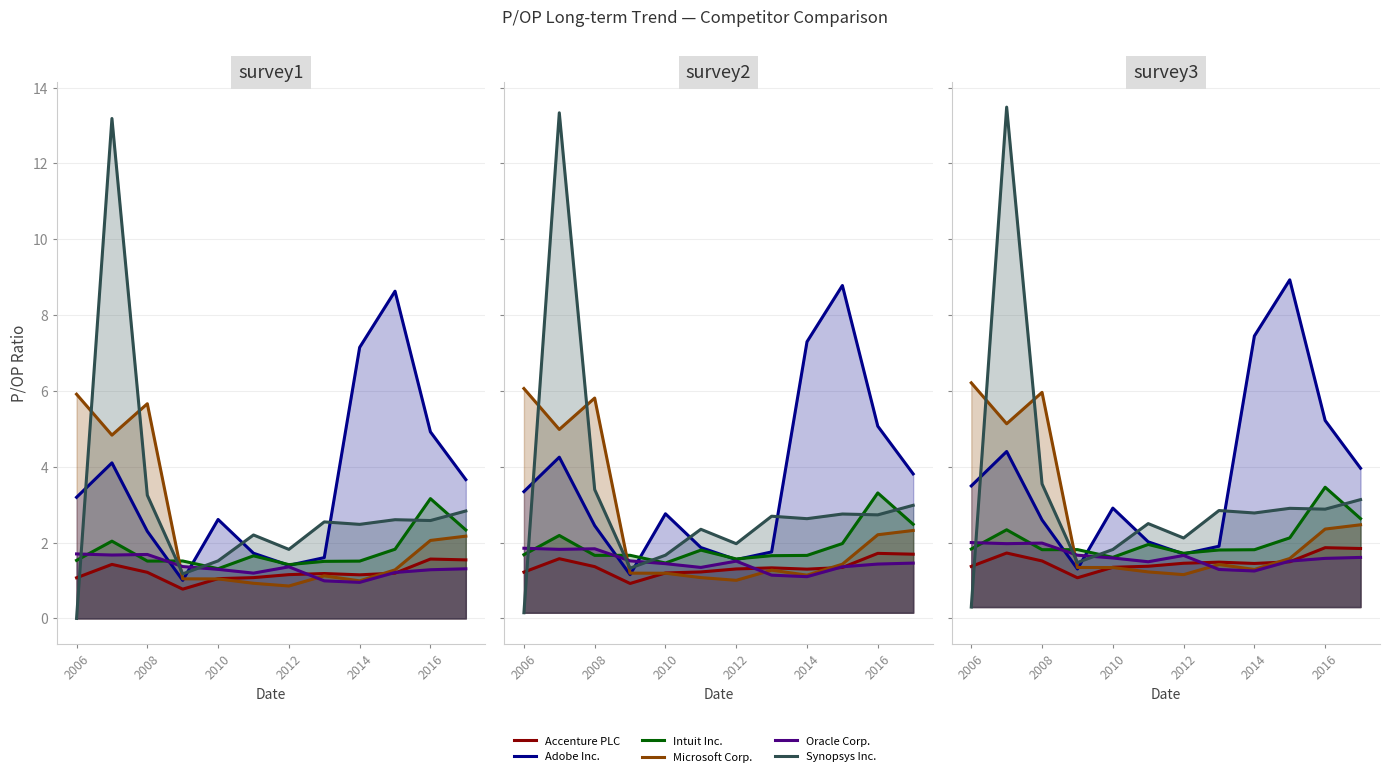

Rank the series by their maximum value, from lowest to highest.

Accenture PLC, Oracle Corp., Intuit Inc., Microsoft Corp., Adobe Inc., Synopsys Inc.